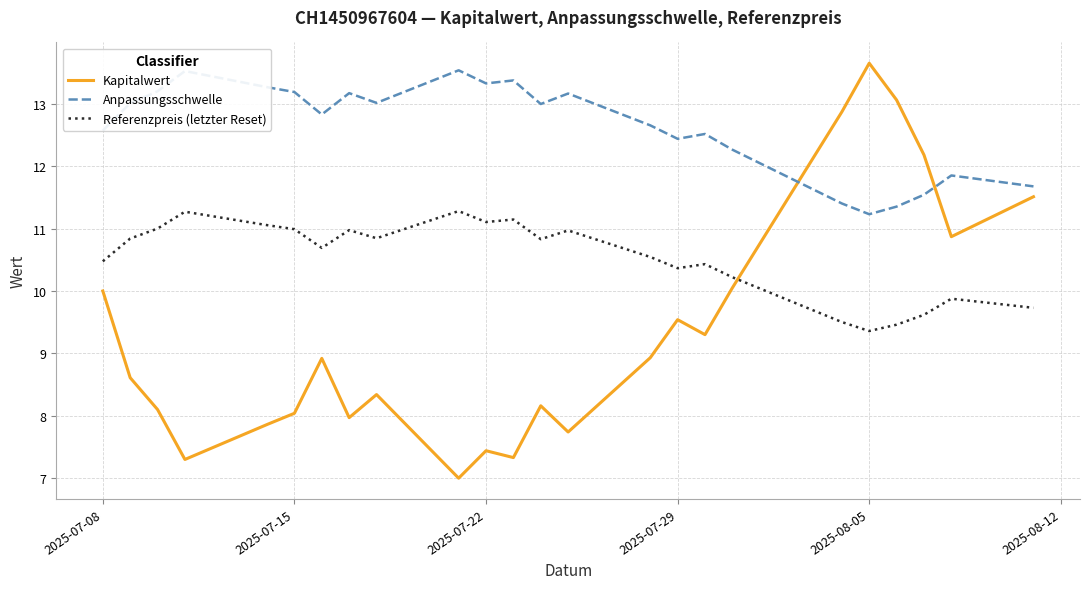

Which series has the largest range (max minus min)?

Kapitalwert